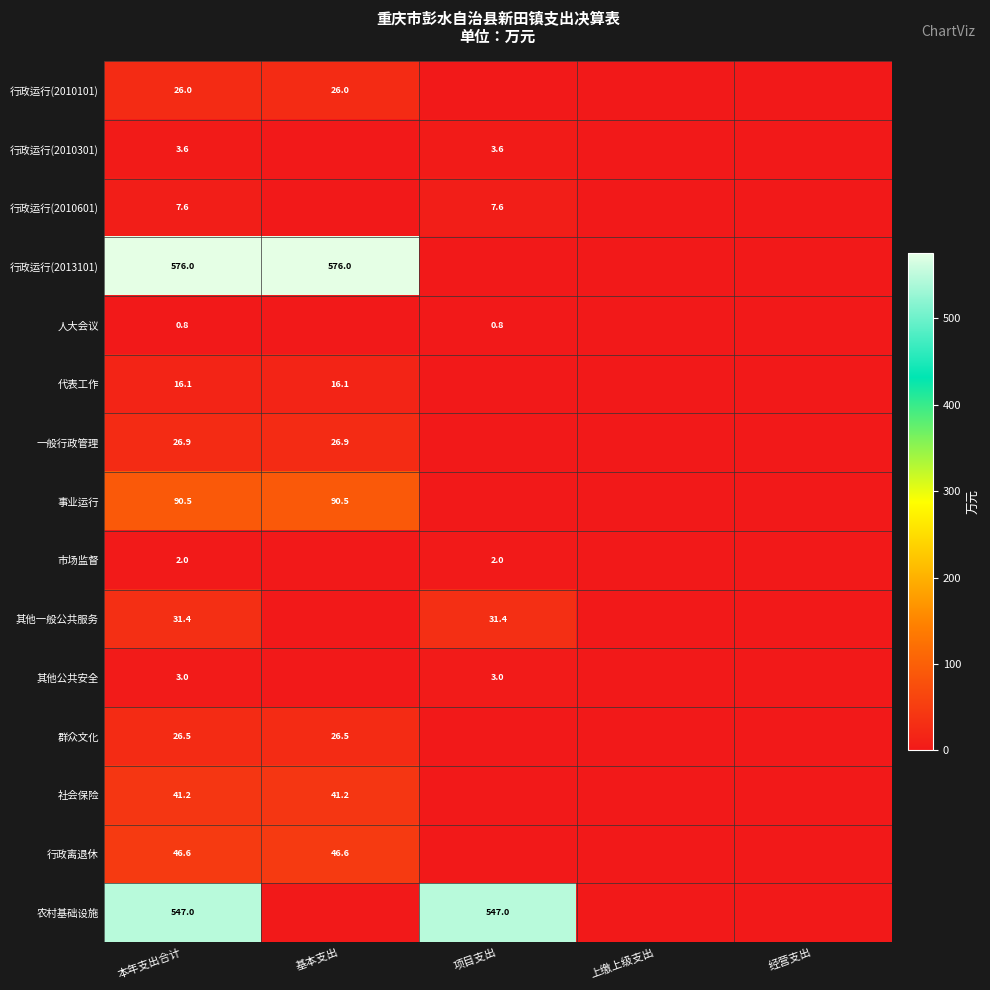

Count the number of categories in the chart.

5